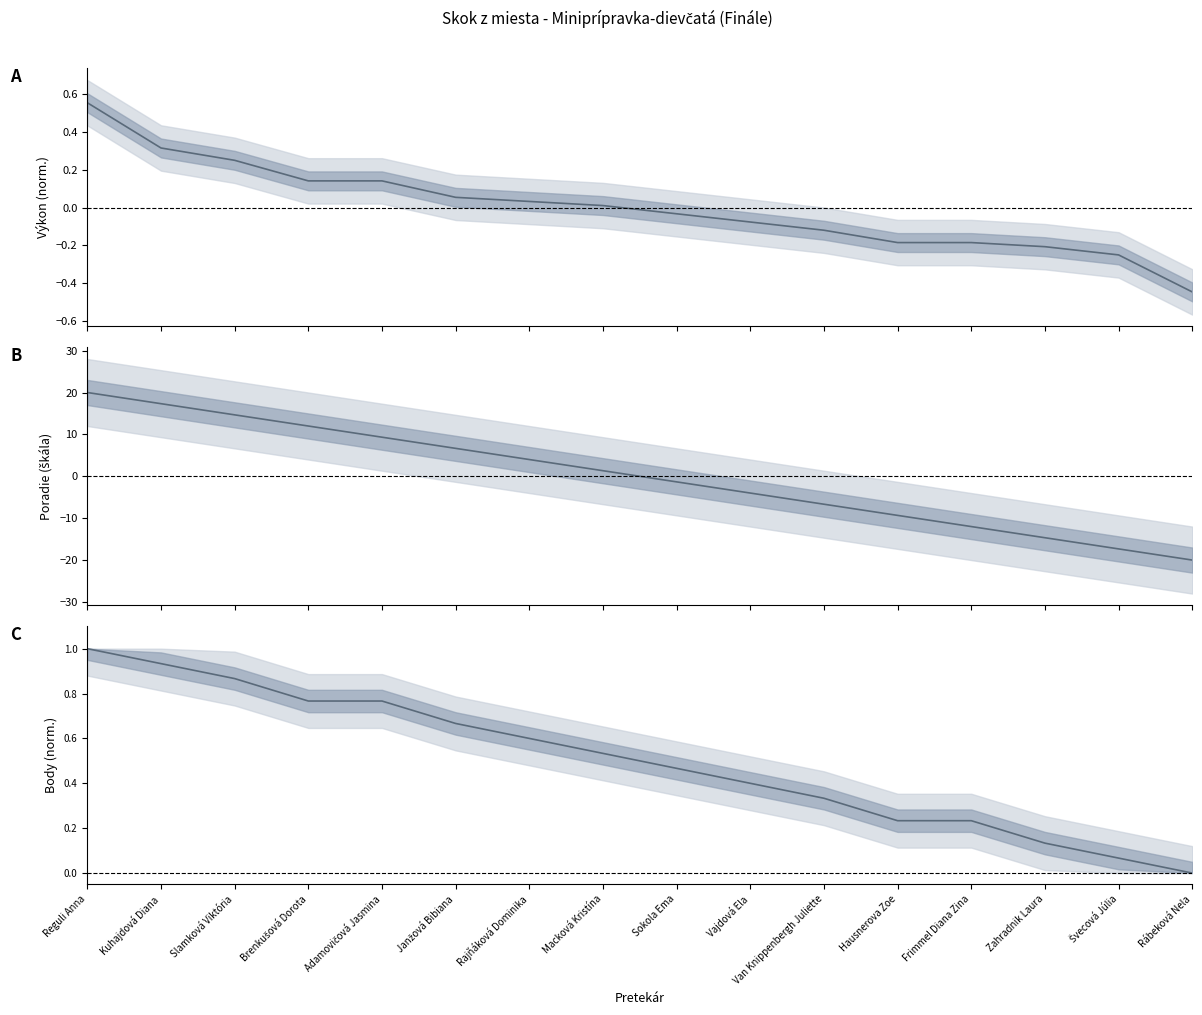

True or false: Poradie and Body intersect in this chart.

True